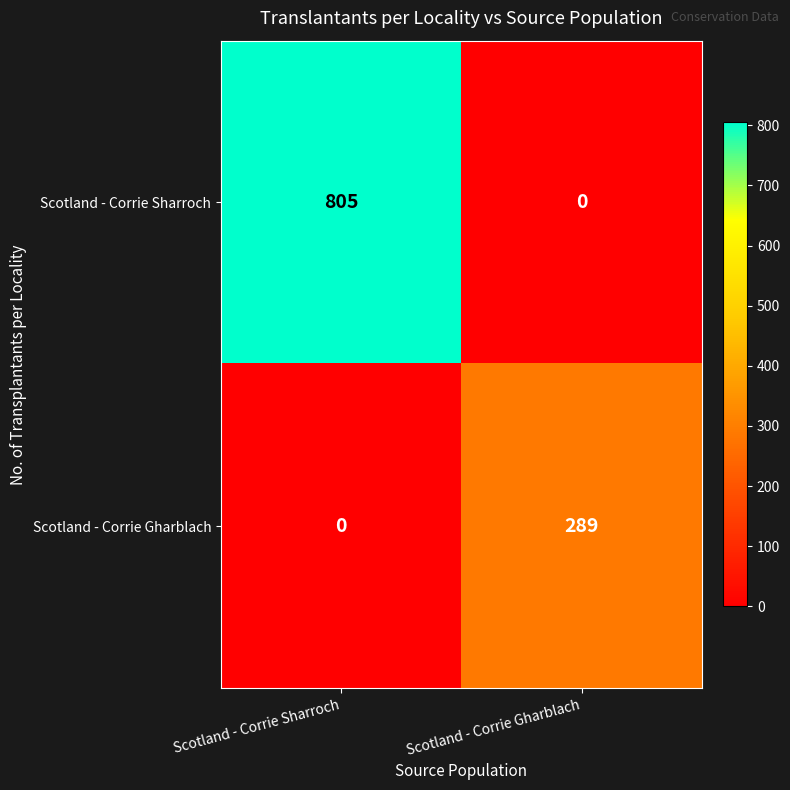

Reading left to right, what are all the values shown in this chart?

Scotland - Corrie Sharroch: Scotland - Corrie Sharroch=805	Scotland - Corrie Gharblach=0
Scotland - Corrie Gharblach: Scotland - Corrie Sharroch=0	Scotland - Corrie Gharblach=289